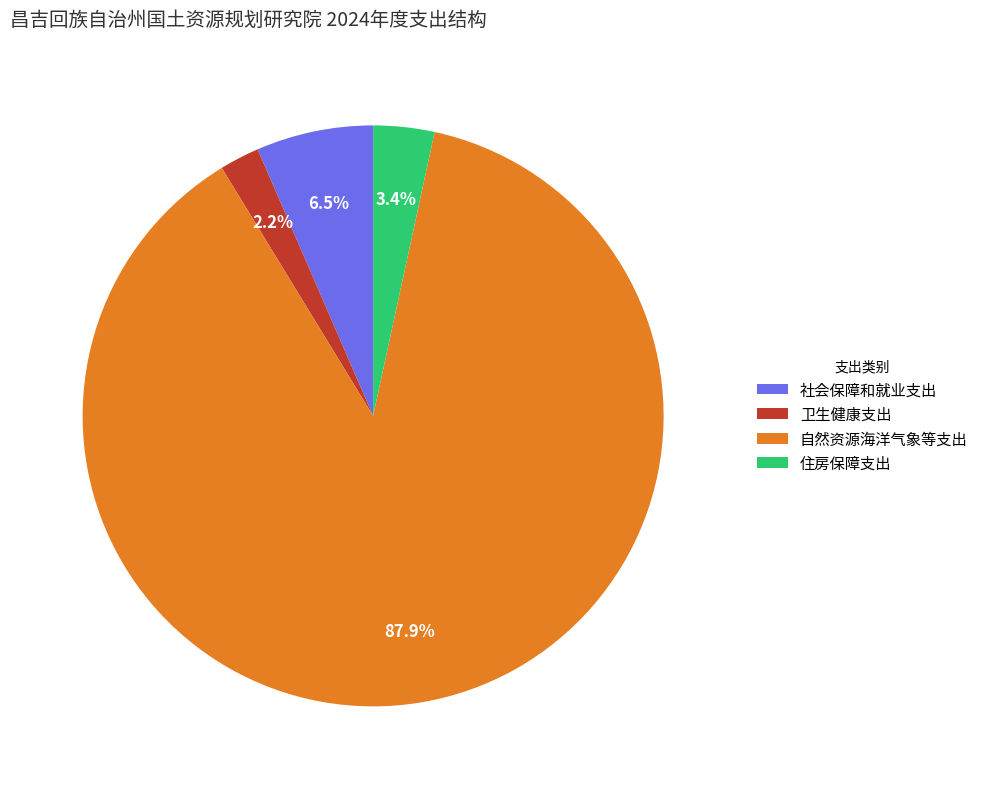

Which category has the smallest portion of the pie?

卫生健康支出